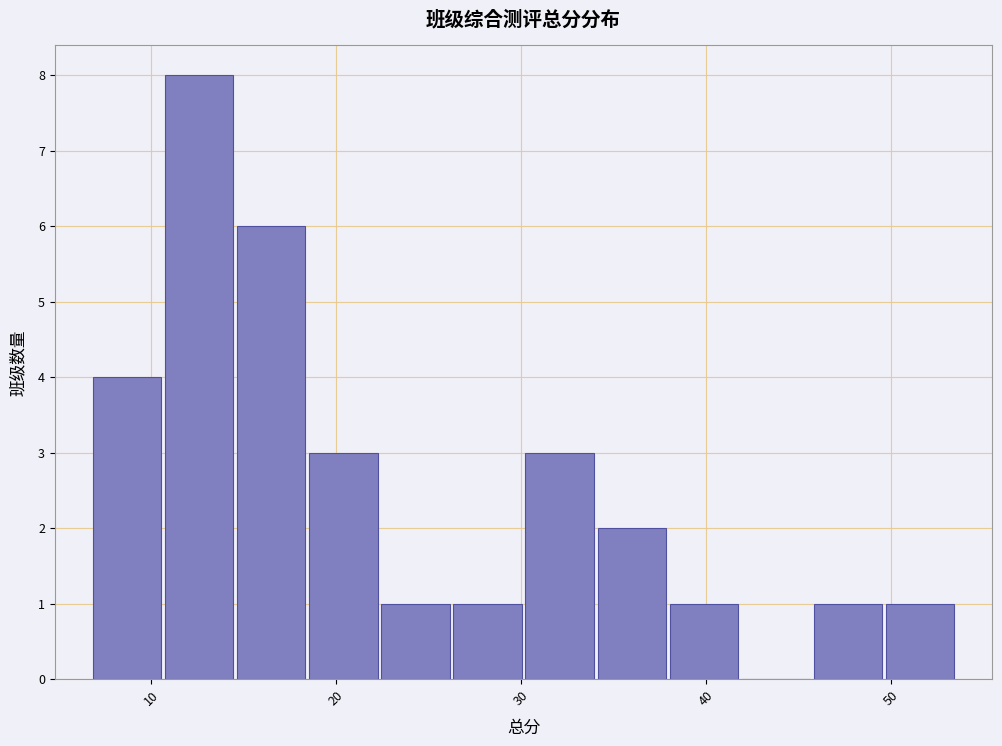

Read against the x-axis, roughly where is the centre of the tallest bar?

13